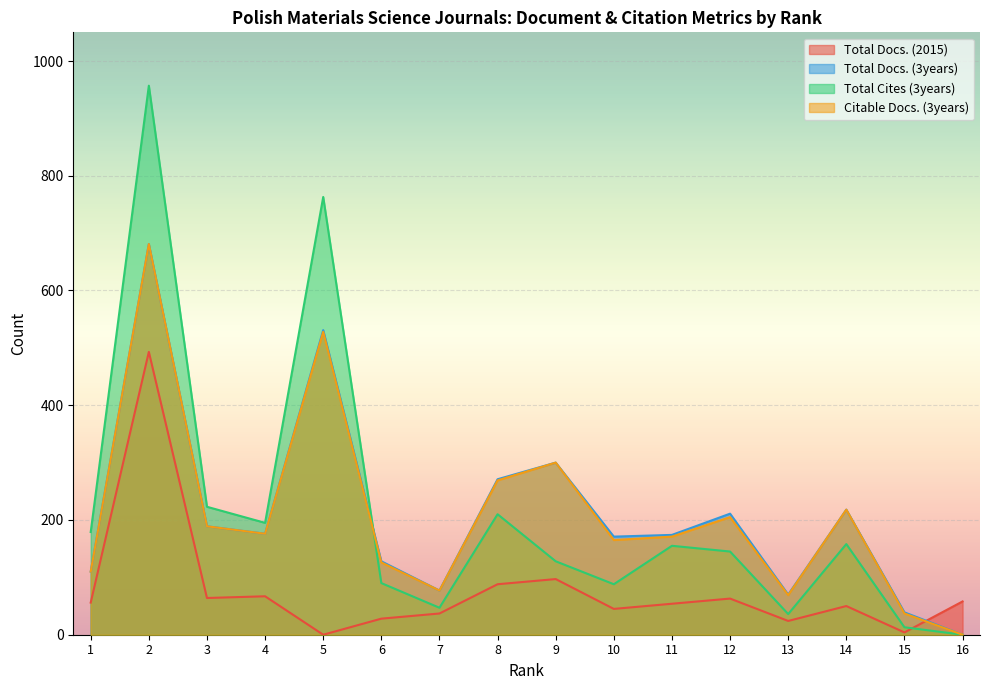

Reading left to right, list all the values displayed in this chart.

Total Docs. (2015): 1=56	2=493	3=64	4=67	5=0	6=28	7=37	8=88	9=97	10=45	11=54	12=63	13=24	14=50	15=4	16=58
Total Docs. (3years): 1=110	2=681	3=189	4=176	5=531	6=128	7=77	8=271	9=300	10=171	11=174	12=211	13=70	14=218	15=39	16=0
Total Cites (3years): 1=179	2=957	3=223	4=195	5=763	6=90	7=47	8=210	9=128	10=88	11=155	12=145	13=36	14=158	15=13	16=0
Citable Docs. (3years): 1=110	2=681	3=189	4=176	5=528	6=126	7=77	8=269	9=300	10=165	11=171	12=205	13=69	14=218	15=37	16=0